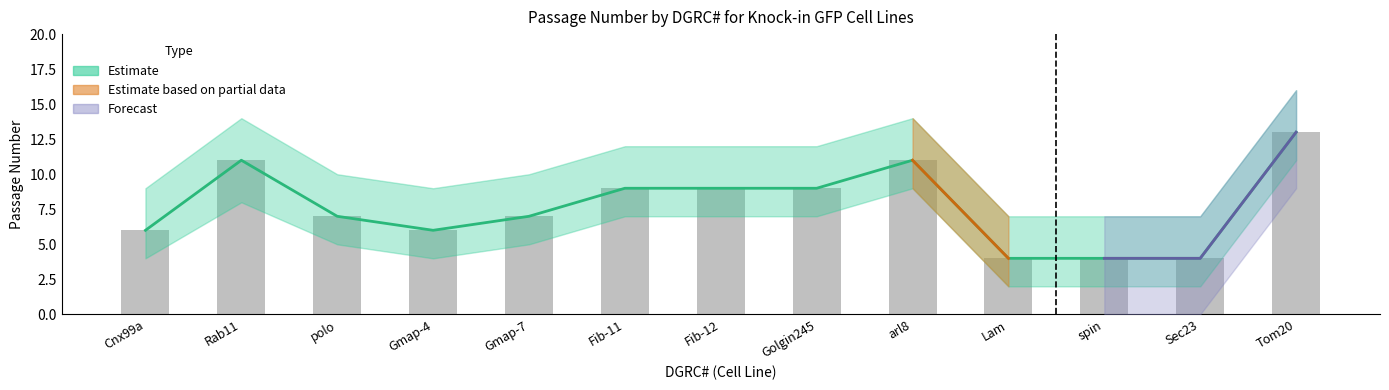

Reading left to right, what are all the values shown in this chart?

6	11	7	6	7	9	9	9	11	4	4	4	13